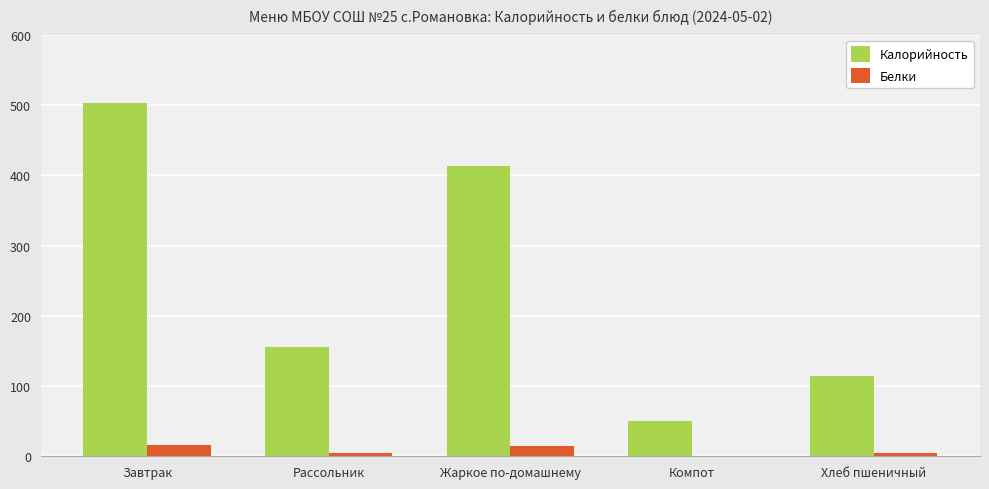

True or false: Белки has a value of 0 at Компот.

True